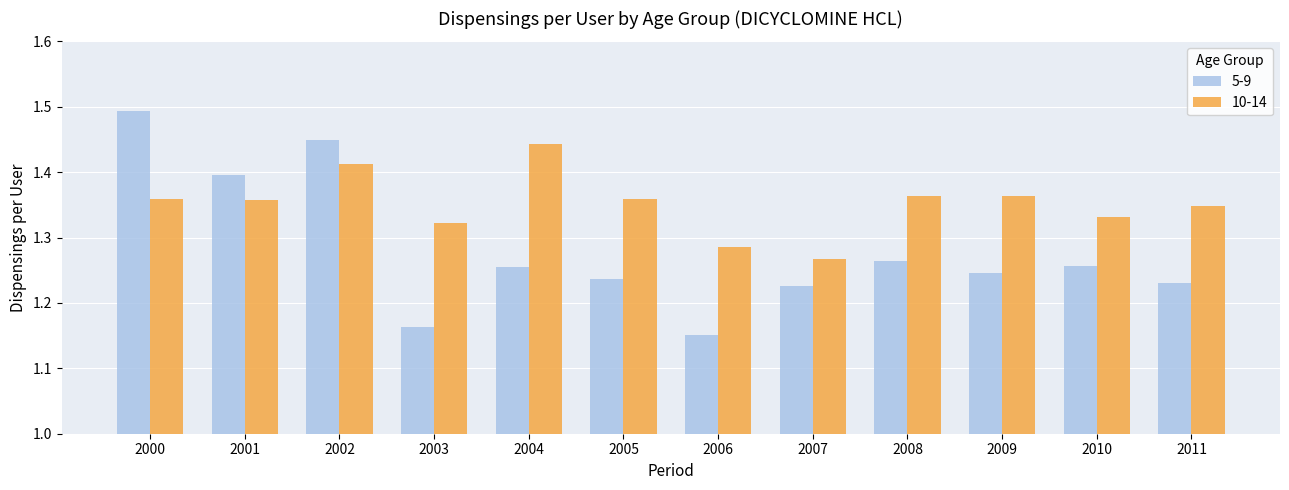

Is it true that 10-14 equals 0.5 at 2002?

False